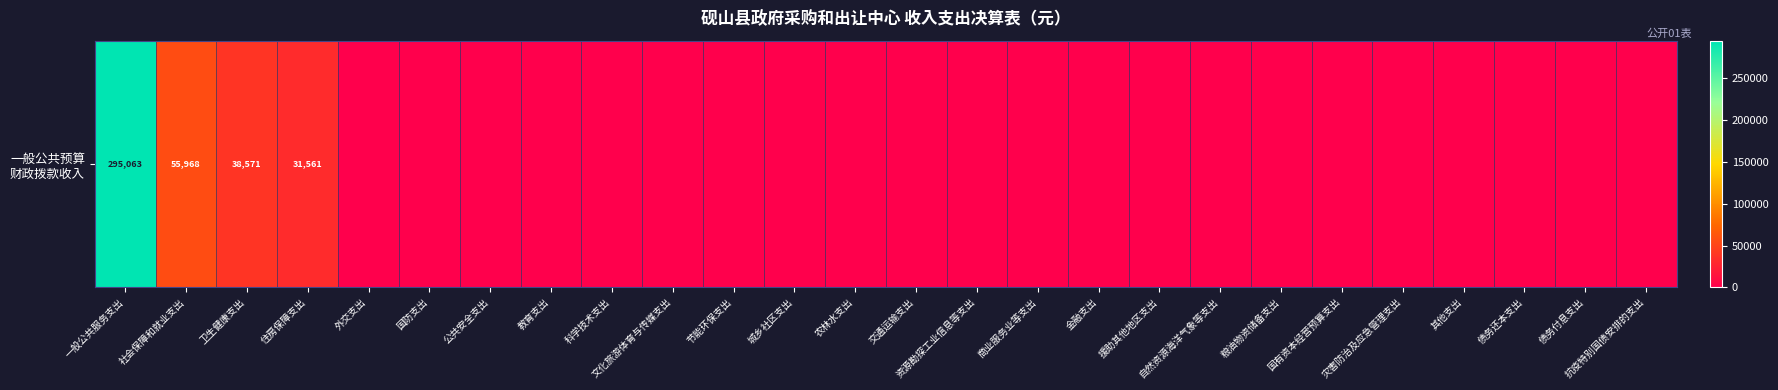

List the labels in order of value, smallest first.

外交支出, 国防支出, 公共安全支出, 教育支出, 科学技术支出, 文化旅游体育与传媒支出, 节能环保支出, 城乡社区支出, 农林水支出, 交通运输支出, 资源勘探工业信息等支出, 商业服务业等支出, 金融支出, 援助其他地区支出, 自然资源海洋气象等支出, 粮油物资储备支出, 国有资本经营预算支出, 灾害防治及应急管理支出, 其他支出, 债务还本支出, 债务付息支出, 抗疫特别国债安排的支出, 住房保障支出, 卫生健康支出, 社会保障和就业支出, 一般公共服务支出